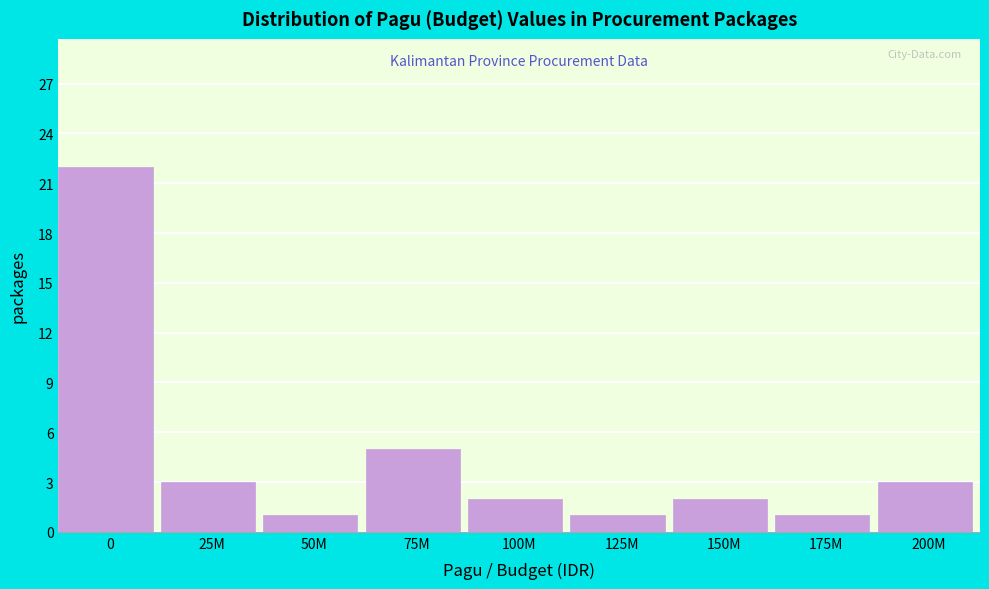

Reading right to left, what are all the values shown in this chart?

3	1	2	1	2	5	1	3	22